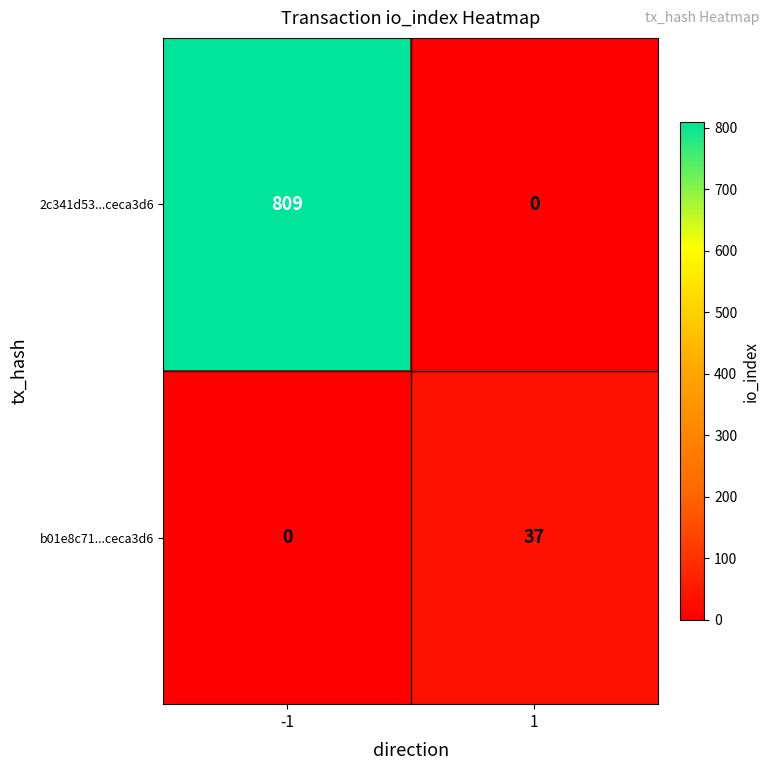

Reading left to right, list all the values displayed in this chart.

2c341d53...ceca3d6: 809	0
b01e8c71...ceca3d6: 0	37